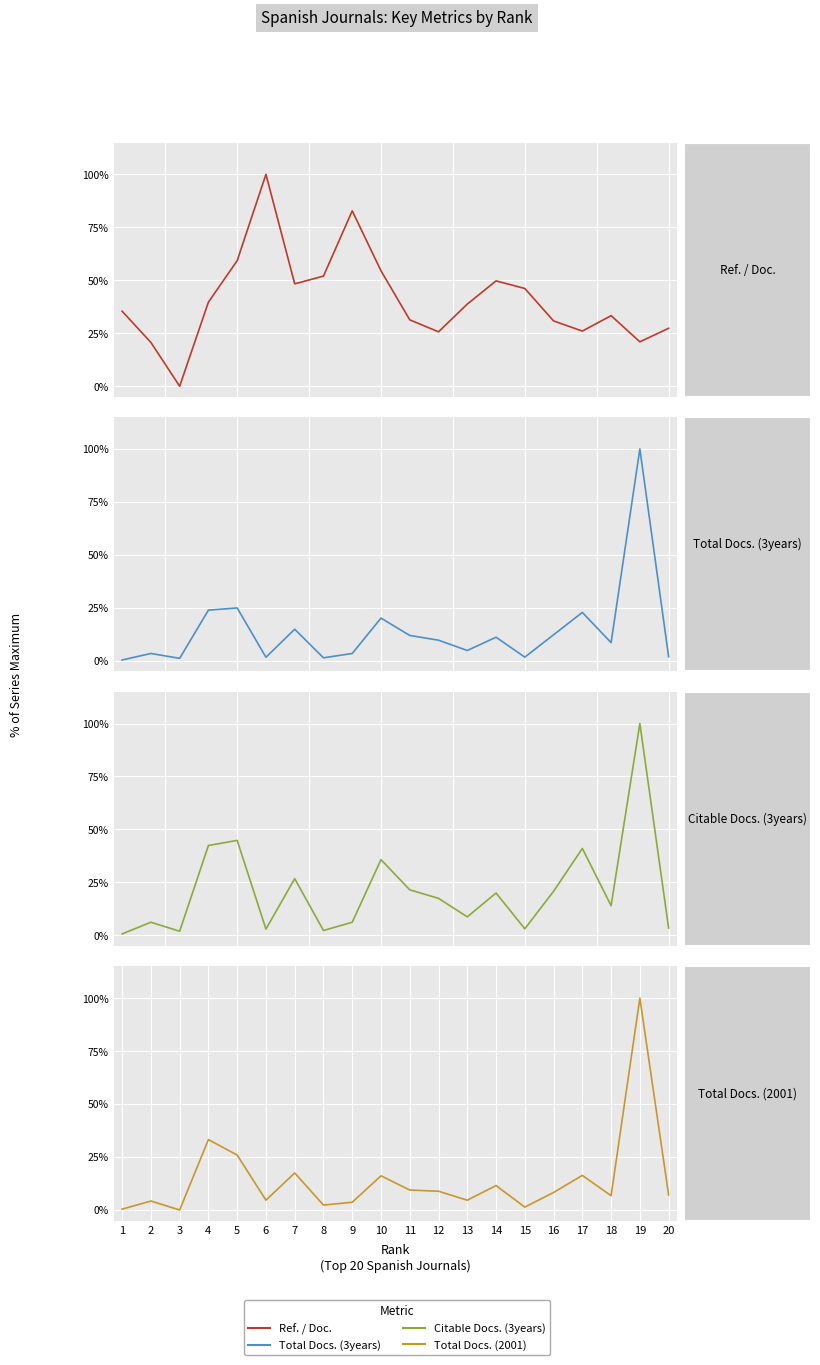

Which series ends up on top after the final intersection of Total Docs. (3years) and Ref. / Doc.?

Ref. / Doc.